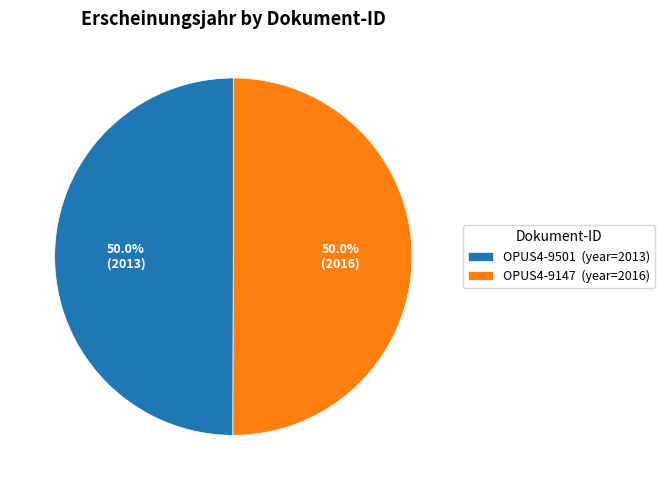

What is the total percentage of OPUS4-9501 (year=2013) and OPUS4-9147 (year=2016)?

100.0%